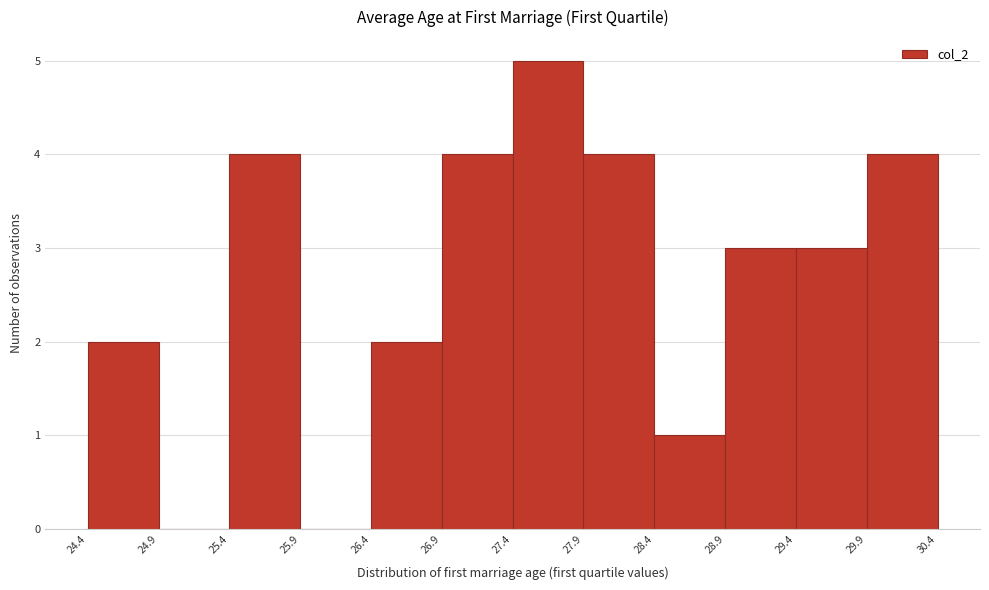

Reading left to right, list every bar in this chart as the range it spans on the x-axis followed by its height. The values are not printed on the chart, so give them approximately, as read against the axis.

24.4 to 24.9: 2
24.9 to 25.4: 0
25.4 to 25.9: 4
25.9 to 26.4: 0
26.4 to 26.9: 2
26.9 to 27.4: 4
27.4 to 27.9: 5
27.9 to 28.4: 4
28.4 to 28.9: 1
28.9 to 29.4: 3
29.4 to 29.9: 3
29.9 to 30.4: 4